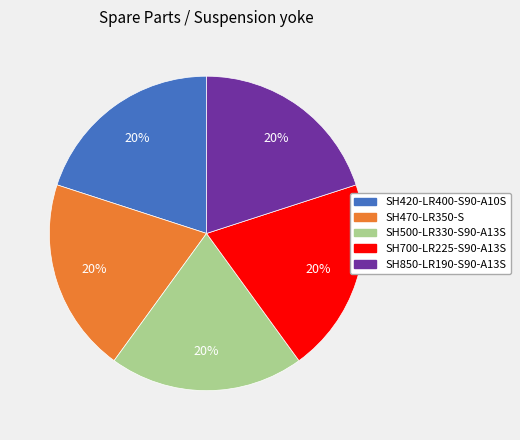

How many segments does this pie chart have?

5